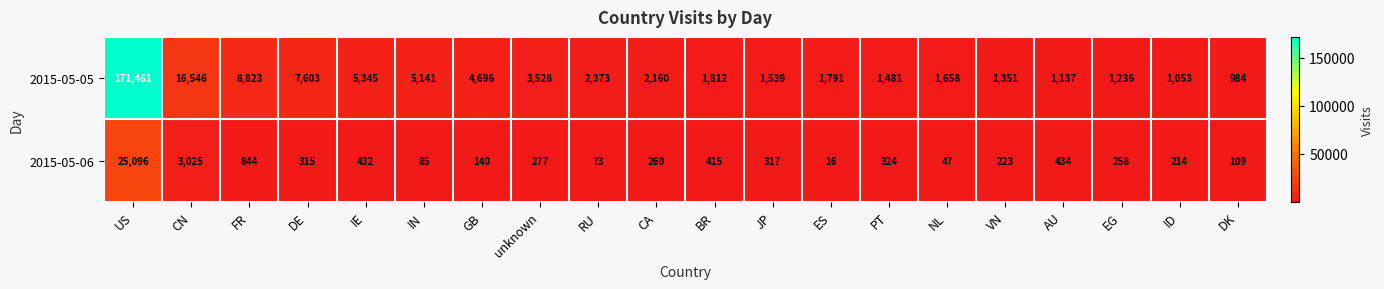

Count the number of categories in the chart.

20